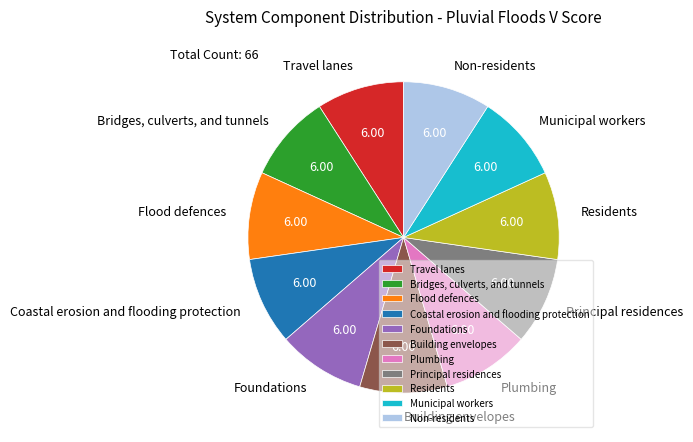

Combined, do Principal residences and Plumbing account for over 50%?

No